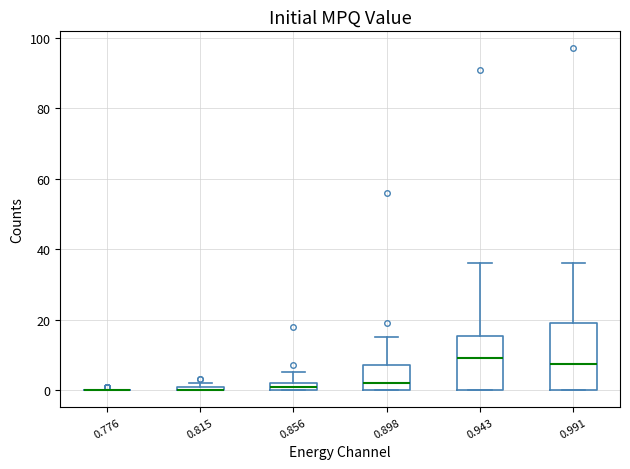

Comparing the boxes themselves (not the whiskers), which one is the tallest?

0.991